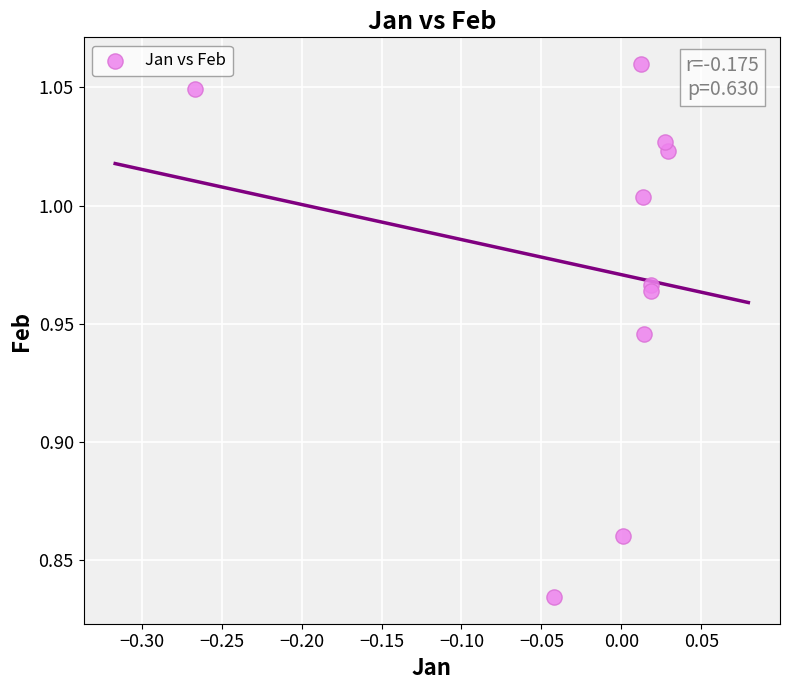

What is the range of X values (max minus min)?

0.3